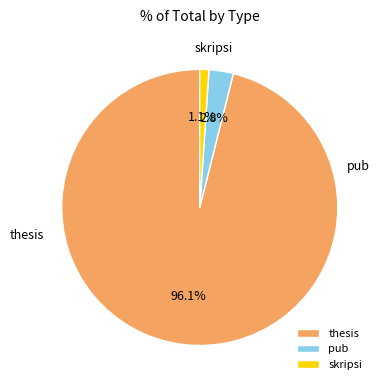

Do thesis and pub together represent more than half of the pie?

Yes